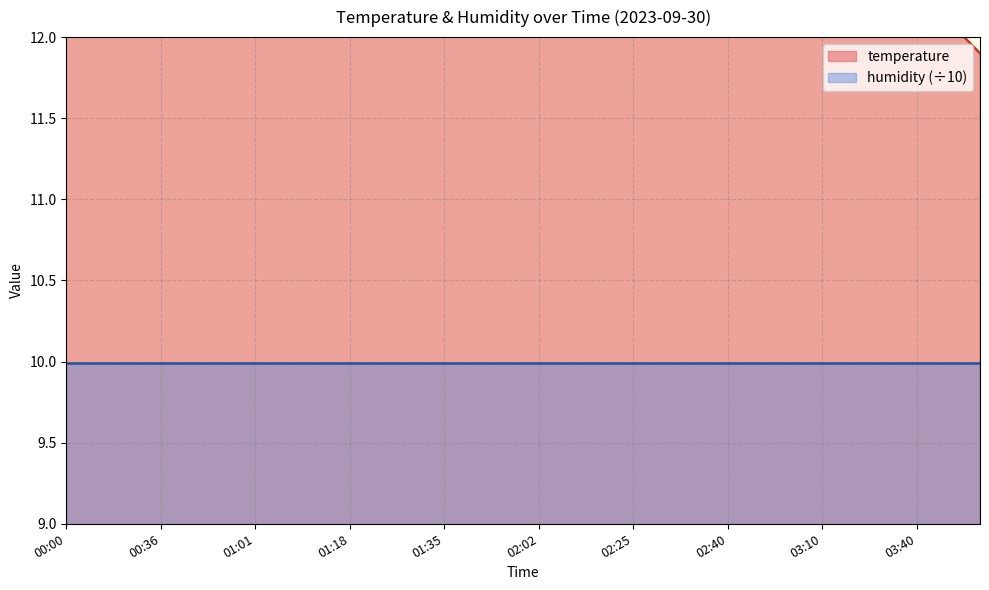

What is the difference between the maximum and second lowest values?

3.3